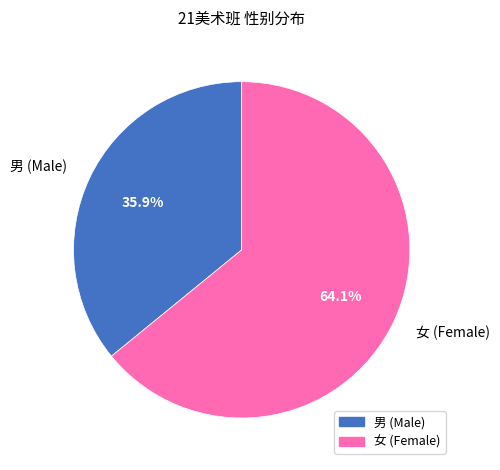

Is the sum of 女 and 男 greater than half?

Yes